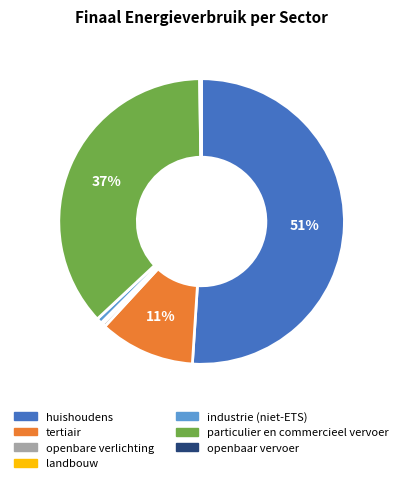

Combined, do openbare verlichting and industrie (niet-ETS) account for over 50%?

No